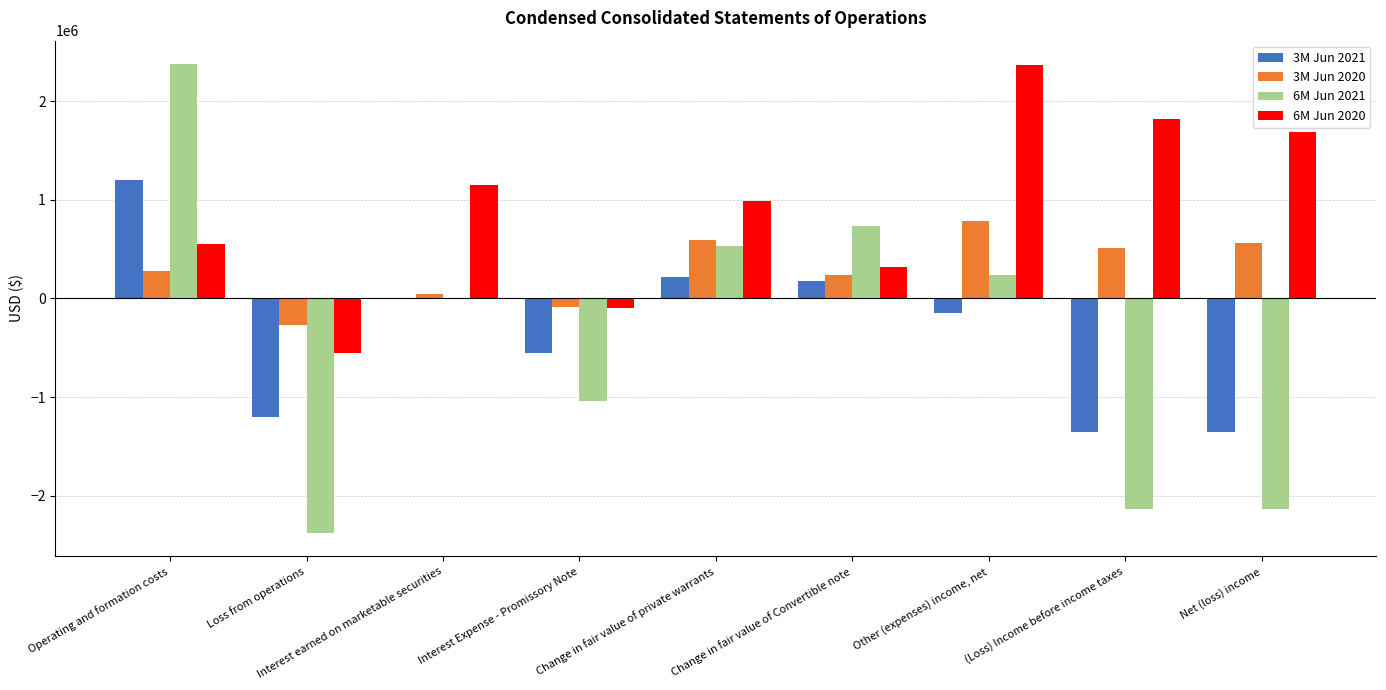

At which label does 6M Jun 2020 first exceed 990000?

Interest earned on marketable securities